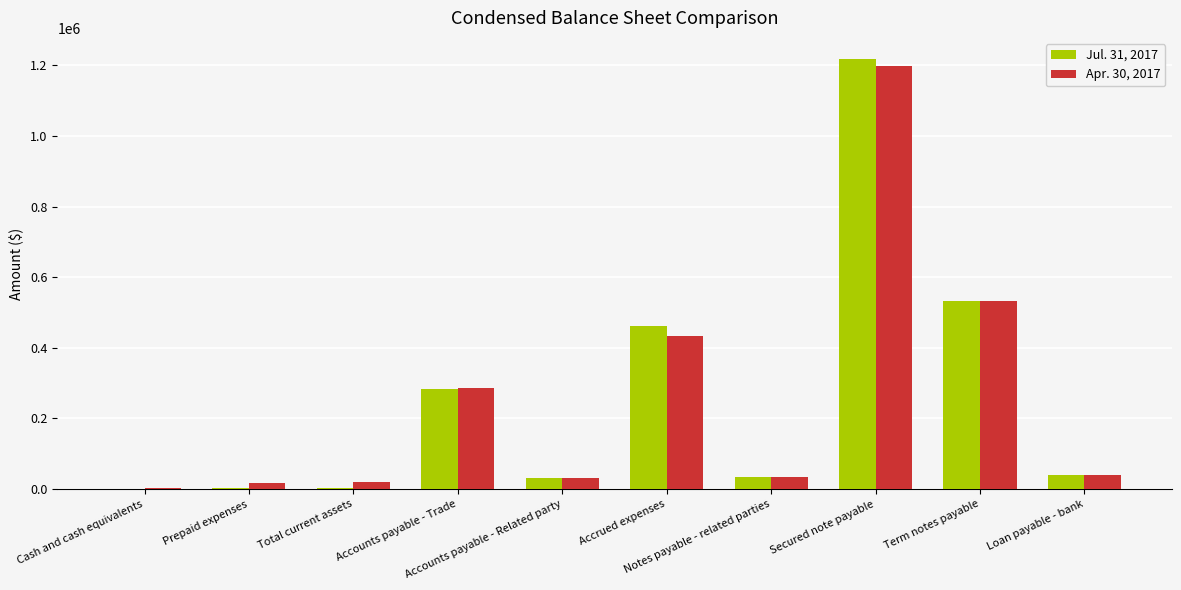

What is the maximum value shown in the chart?

1217069